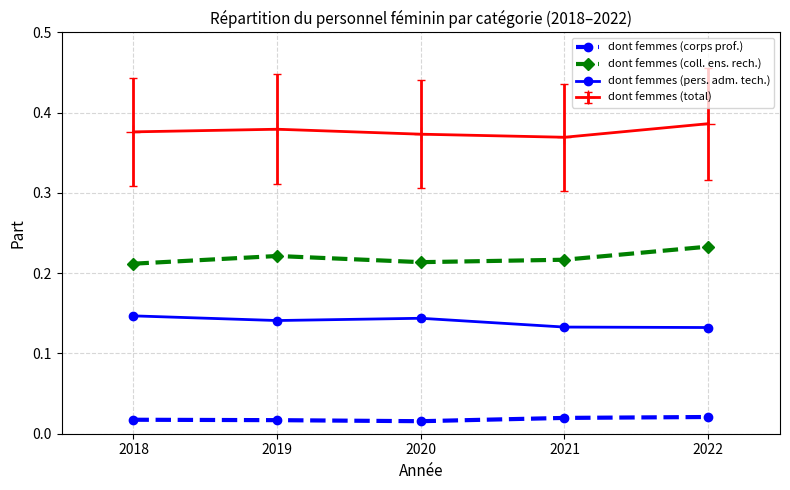

True or false: dont femmes (corps prof.) and dont femmes (coll. ens. rech.) intersect in this chart.

False